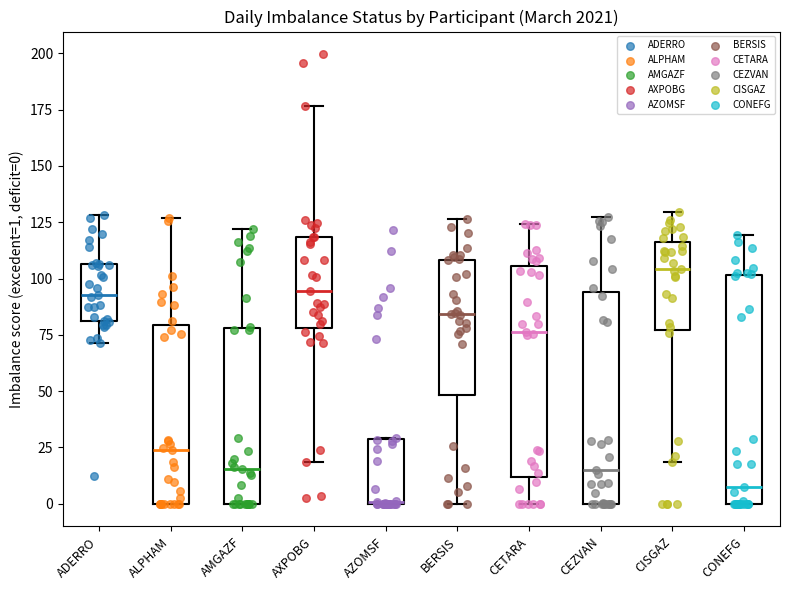

Where does the lower whisker of the box for CETARA end on the y-axis? The values are not printed on the chart, so give them approximately, as read against the axis.

0